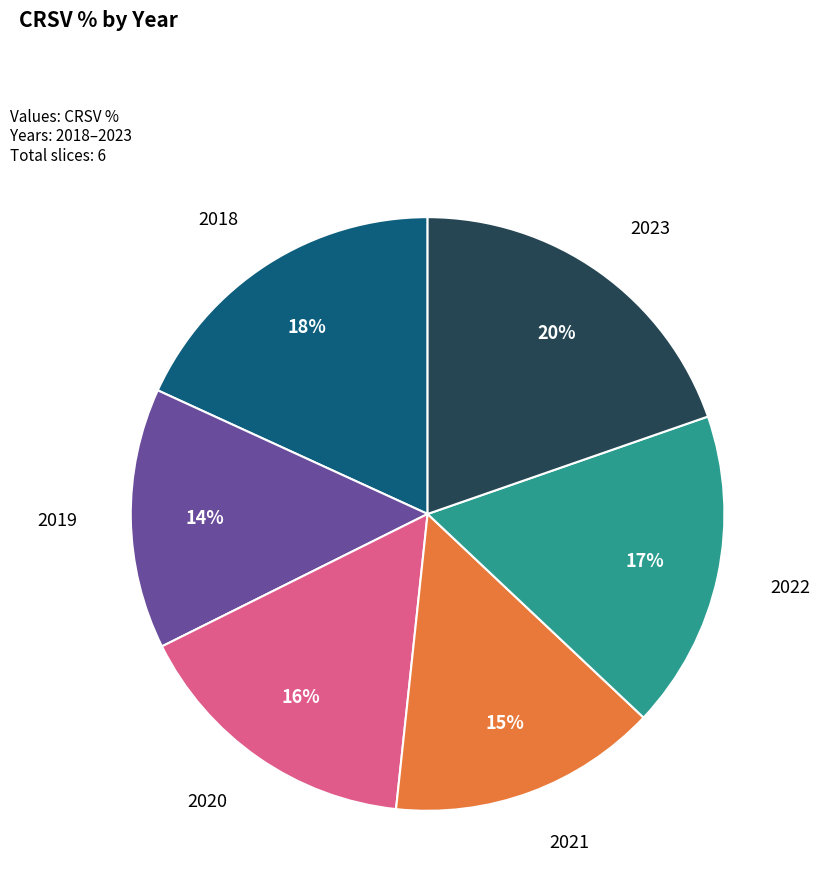

Is there any slice that represents more than half of the pie?

No